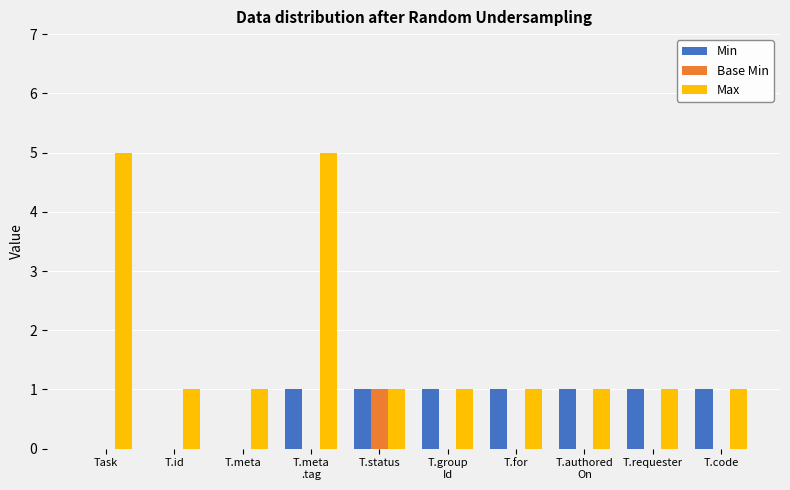

How many groups of bars are there?

10